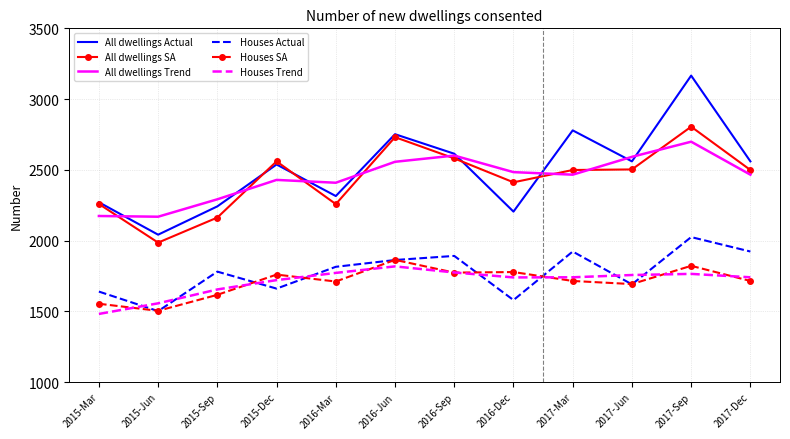

What is the total value across all series at 2015-Sep?

11750